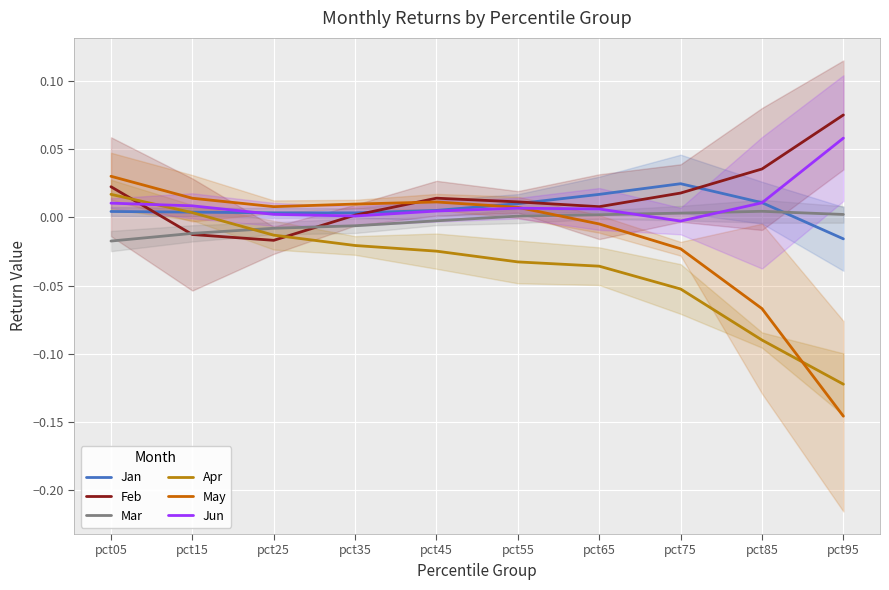

What is the sum of the Jun values at pct65 and pct95?

0.1